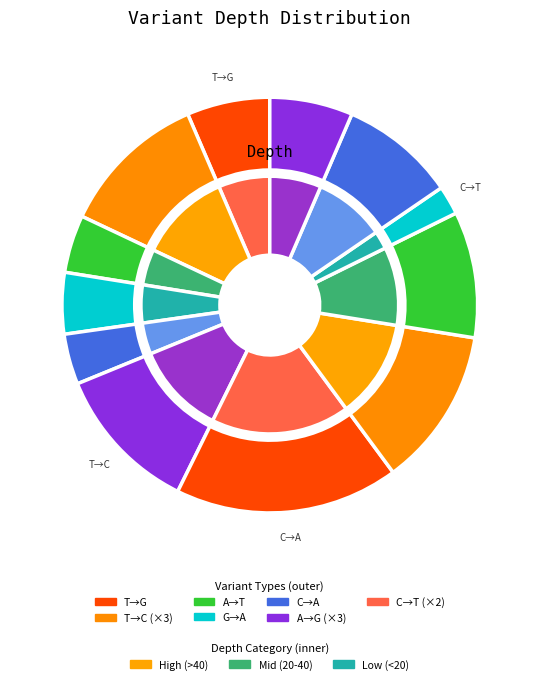

What percentage do 10 and 7 together represent?

21.3%